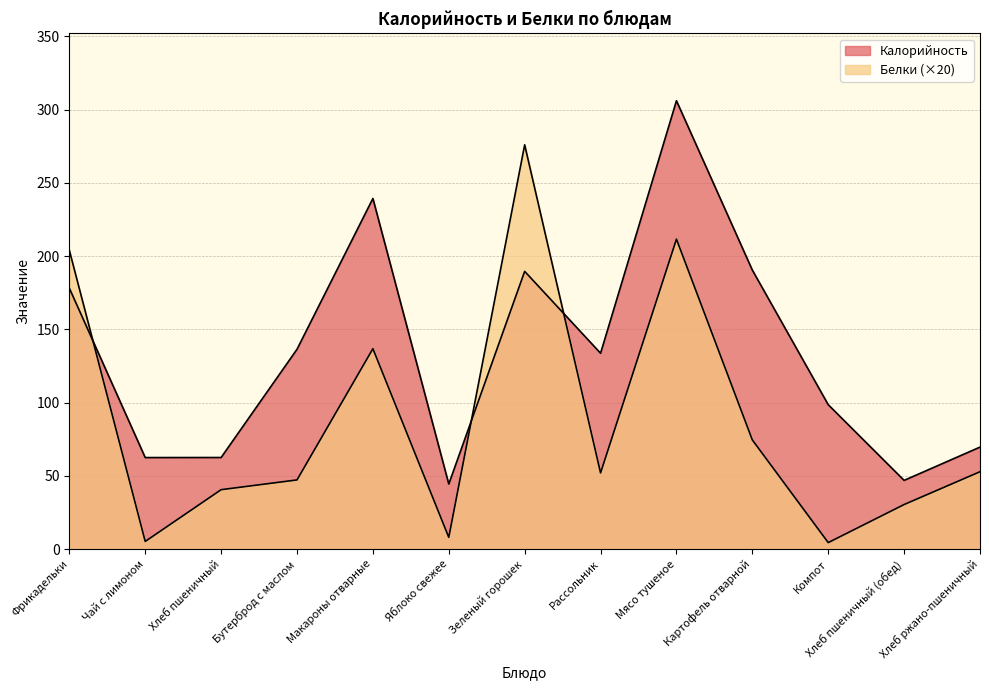

Count the number of data series in this chart.

2